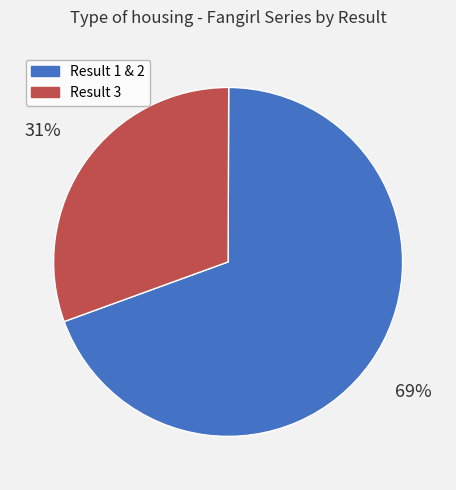

Combined, do Result 3 and Result 1 & 2 account for over 50%?

Yes